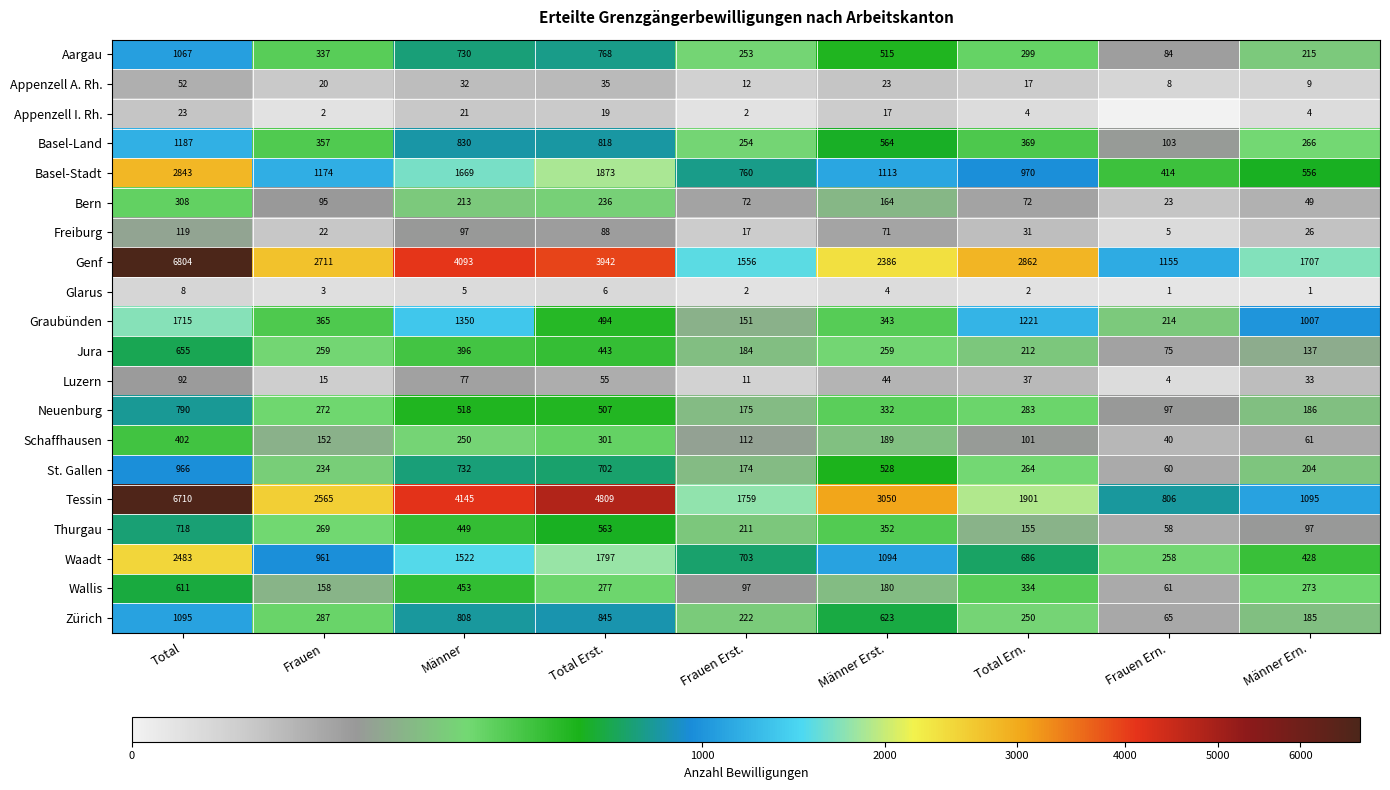

True or false: Glarus has a value of 14 at Total.

False